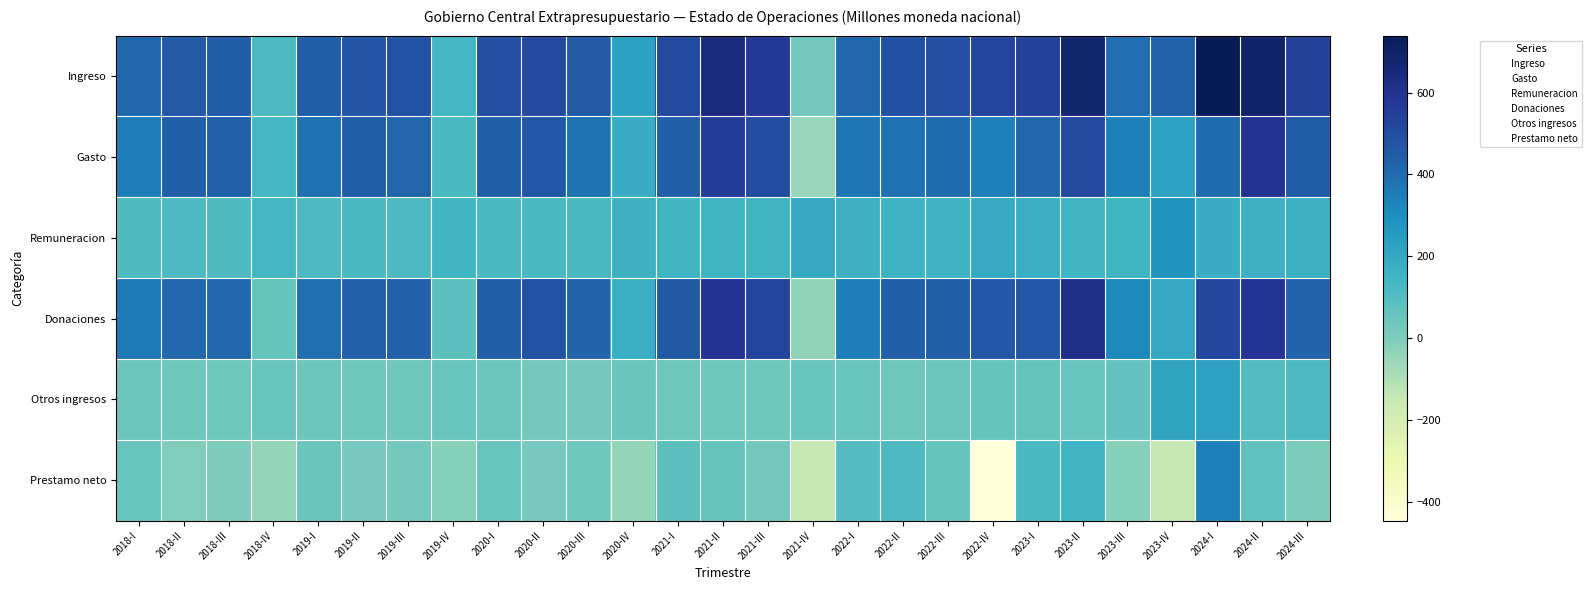

At 2021-II, list the series in order from largest to smallest.

Ingreso, Donaciones, Gasto, Remuneracion, Prestamo neto, Otros ingresos